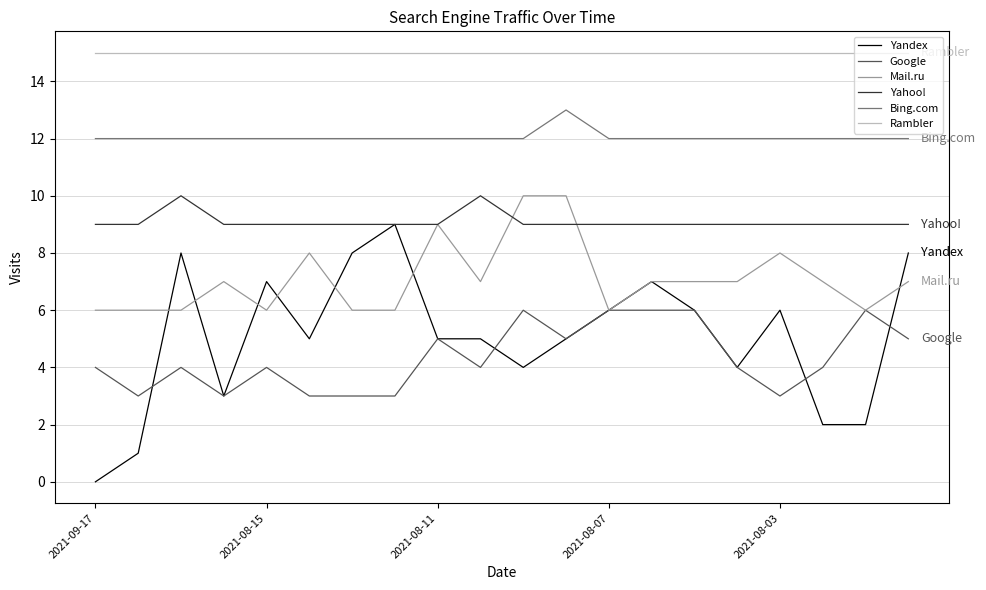

True or false: Bing.com and Yandex intersect in this chart.

False